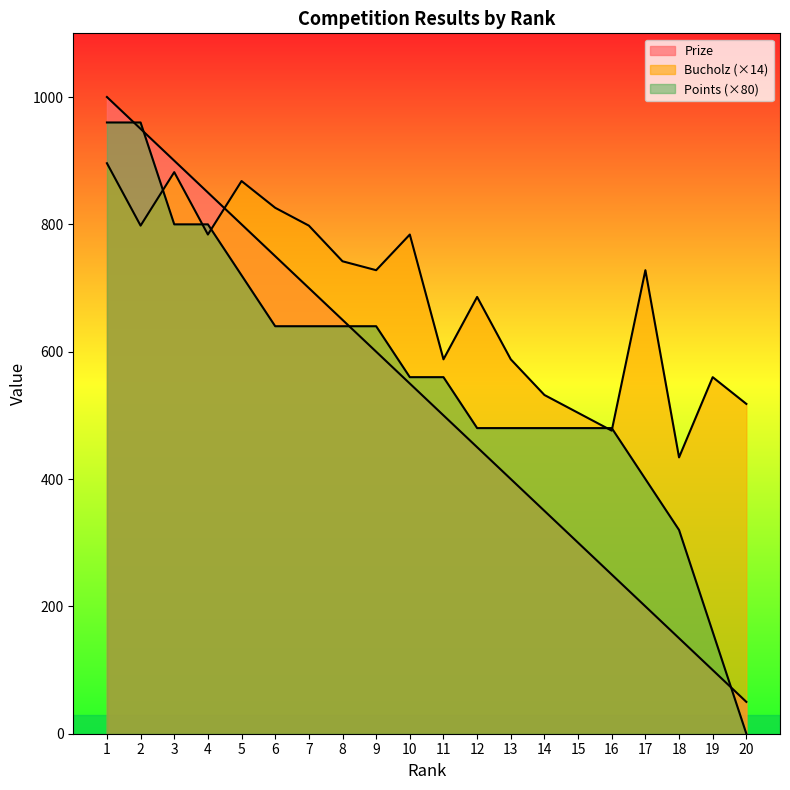

Which series has the largest range (max minus min)?

Points